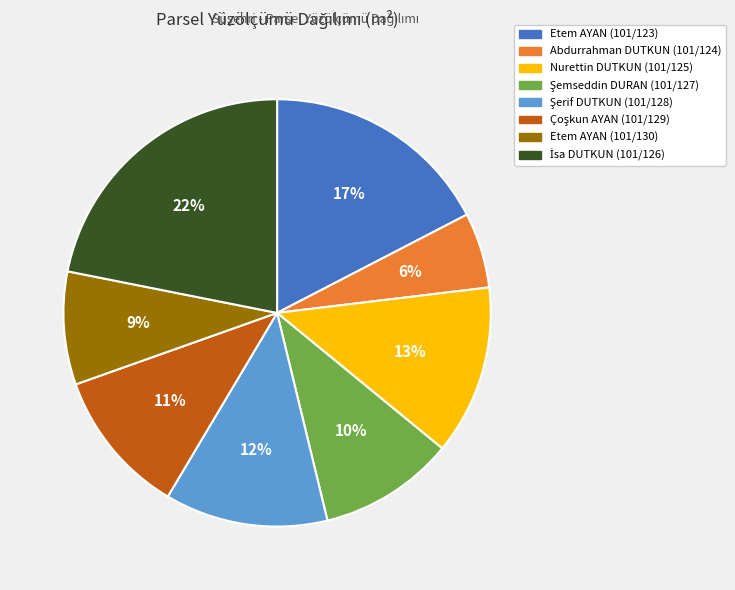

Which category has the smallest portion of the pie?

Abdurrahman DUTKUN (101/124)